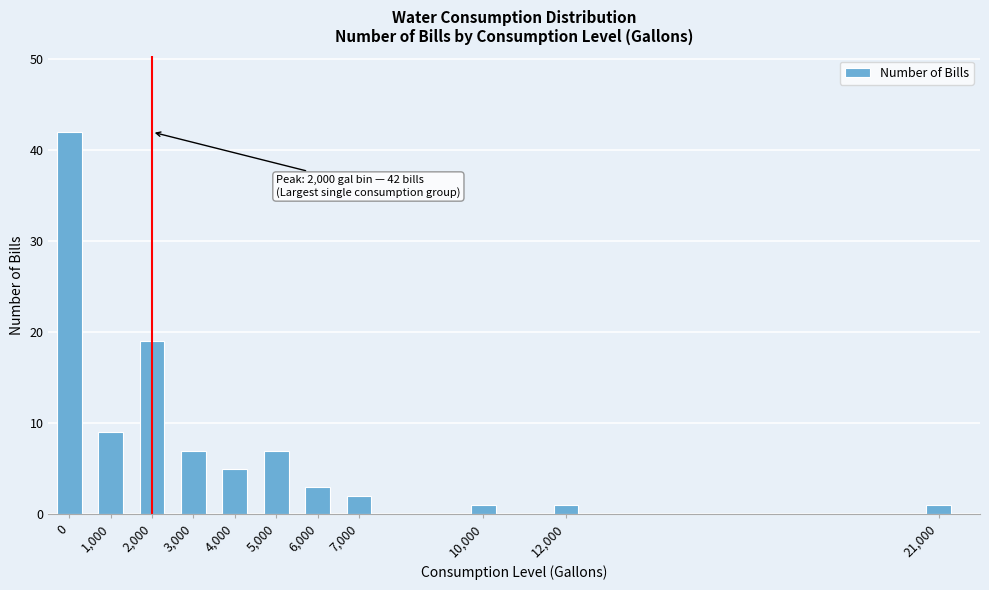

Reading left to right, list all the values displayed in this chart.

0=42	1,000=9	2,000=19	3,000=7	4,000=5	5,000=7	6,000=3	7,000=2	10,000=1	12,000=1	21,000=1